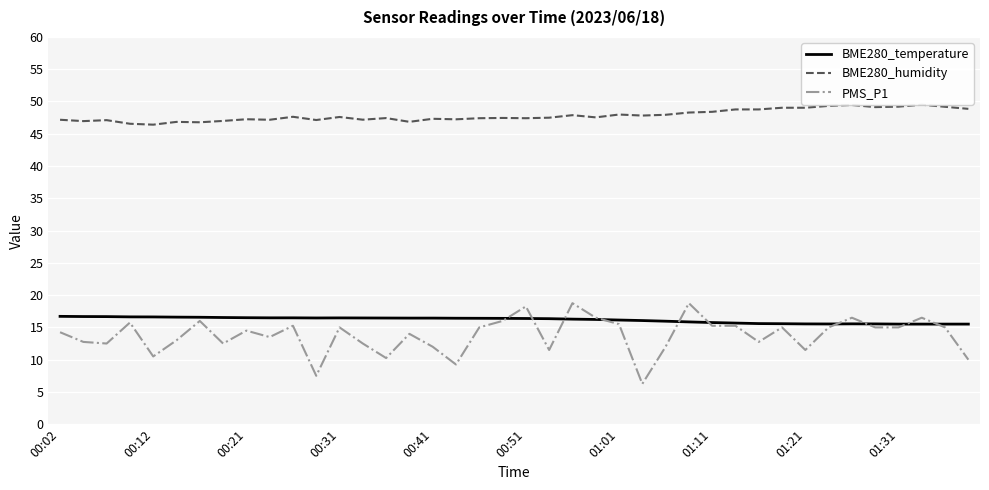

Which series has the largest range (max minus min)?

PMS_P1